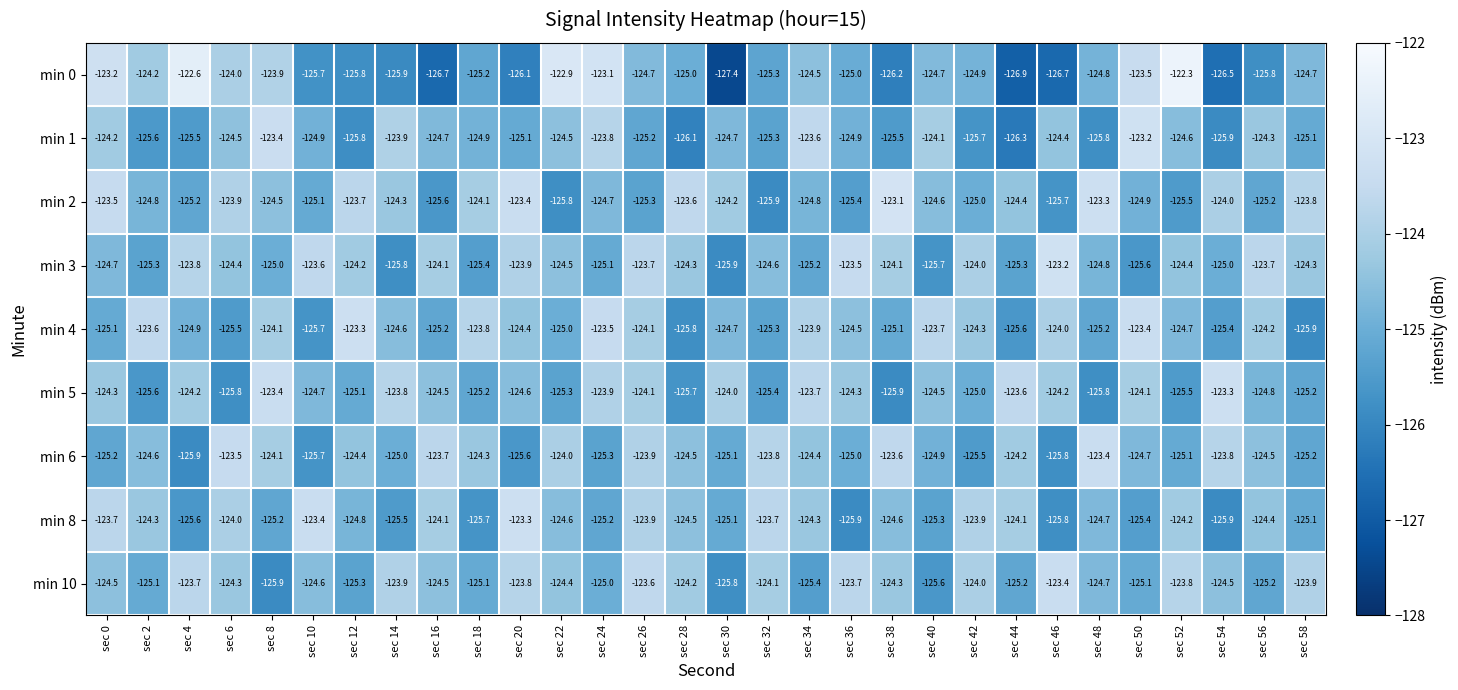

At which category is the sum across all series the highest?

sec 0